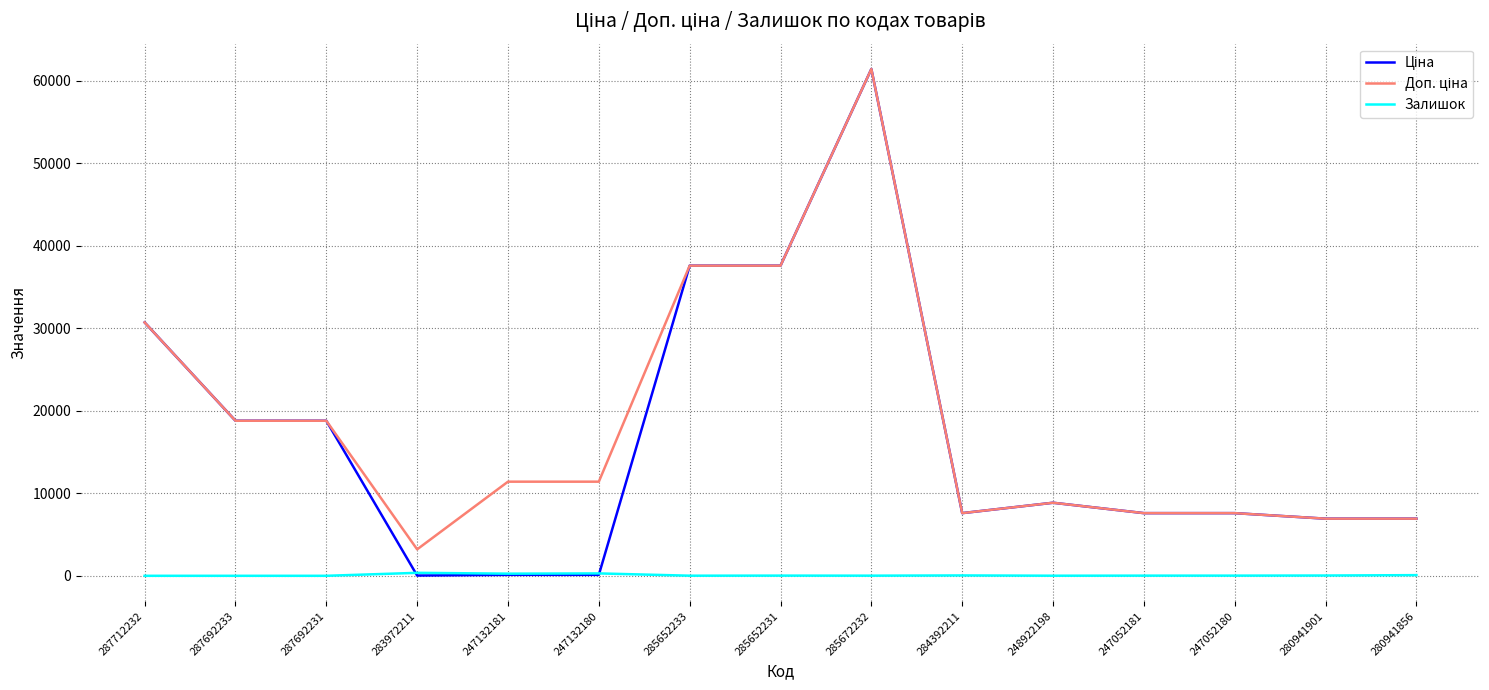

At which category is the sum across all series the highest?

285672232